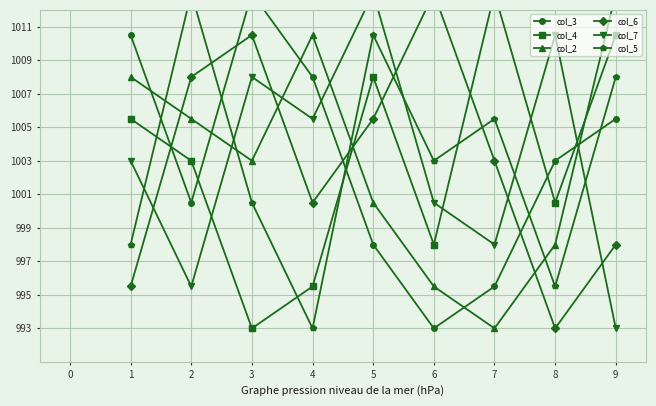

Which series has the largest range (max minus min)?

col_3